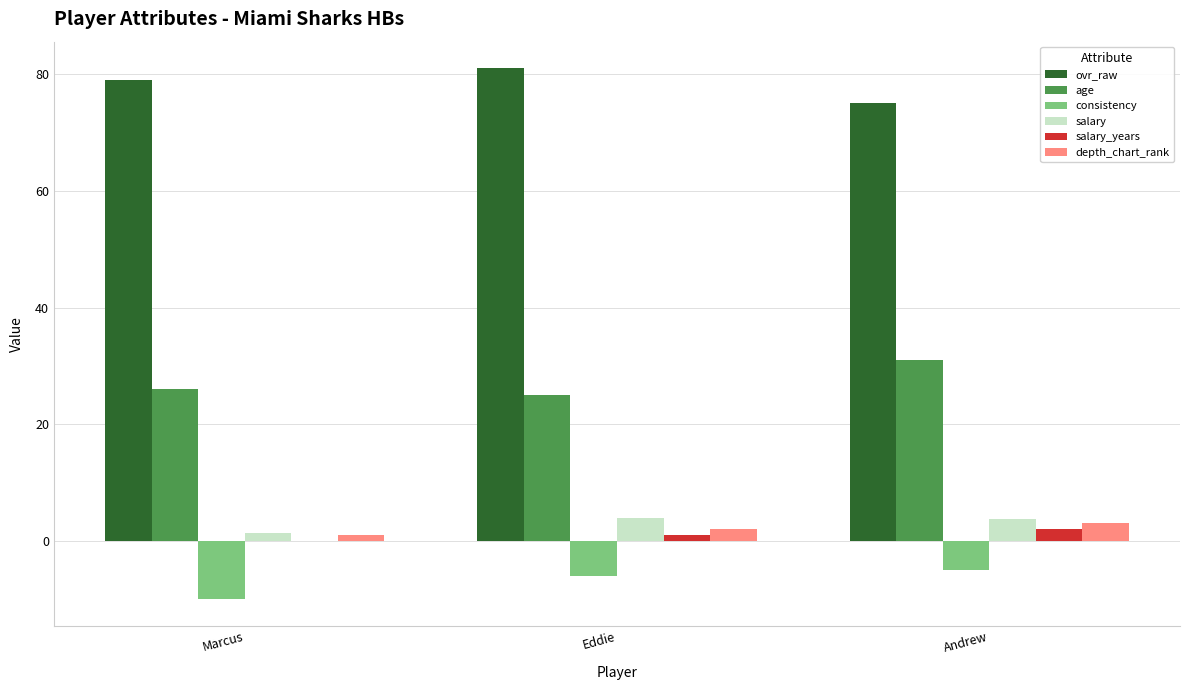

The value of age at Andrew is 31.0. True or false?

True